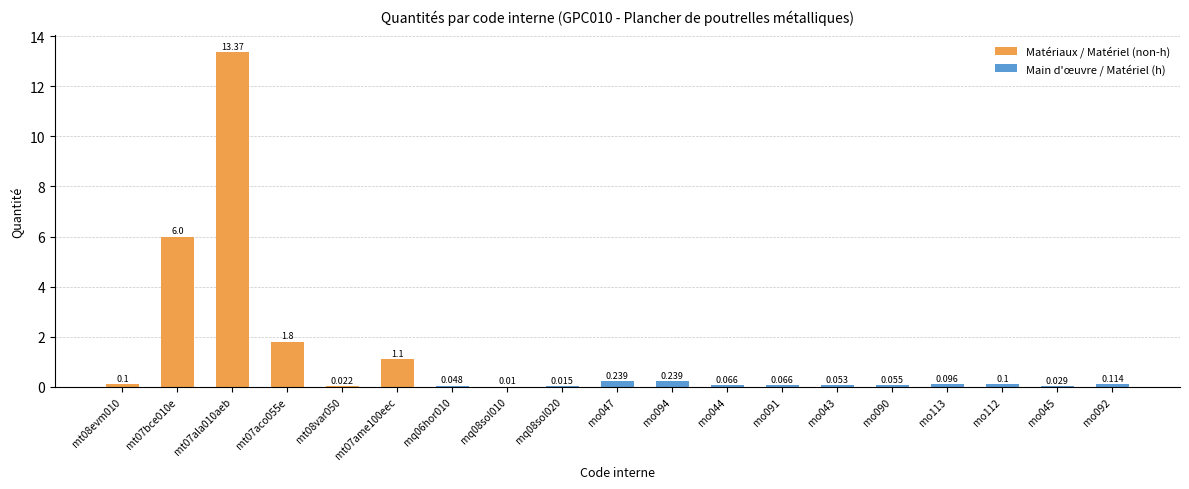

What is the label of the 10th bar from the right?

mo047